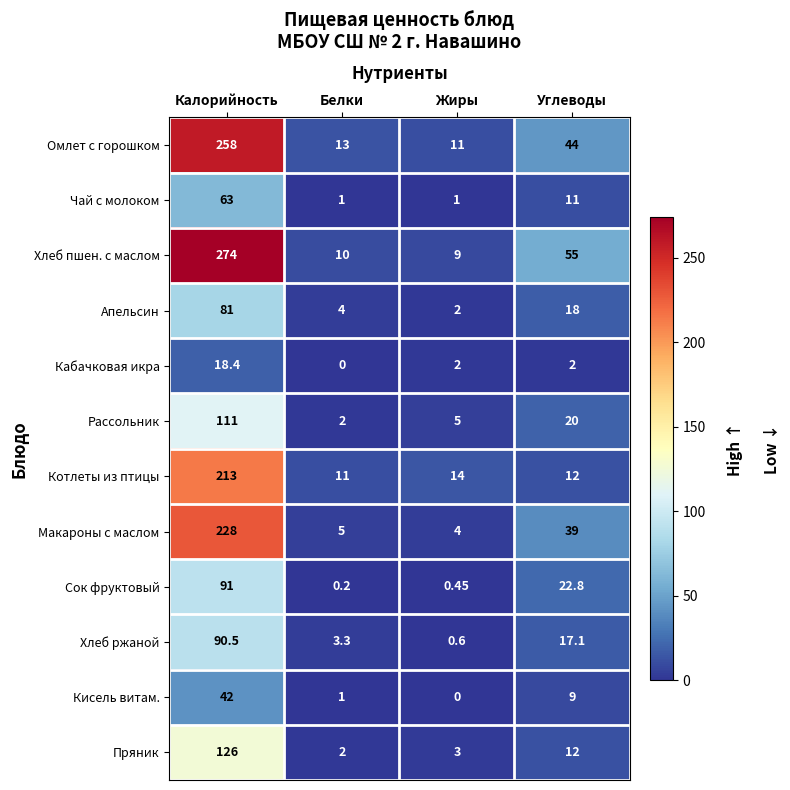

Where does the Кисель витам. series first go above 9?

Калорийность